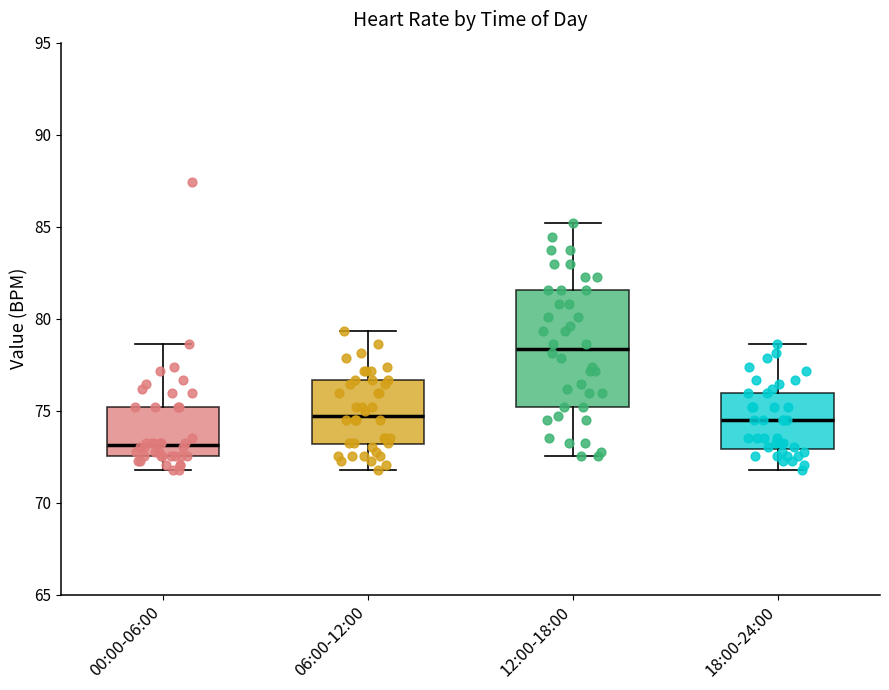

Reading left to right, transcribe this box plot: for each box, give where its median line is, the range the box spans, and where its two whiskers end, as read against the y-axis. The values are not printed on the chart, so give them approximately, as read against the axis.

00:00-06:00: median 73.0, box 72.5 to 75.0, whiskers 72.0 to 78.5
06:00-12:00: median 74.5, box 73.0 to 76.5, whiskers 72.0 to 79.5
12:00-18:00: median 78.5, box 75.0 to 81.5, whiskers 72.5 to 85.0
18:00-24:00: median 74.5, box 73.0 to 76.0, whiskers 72.0 to 78.5